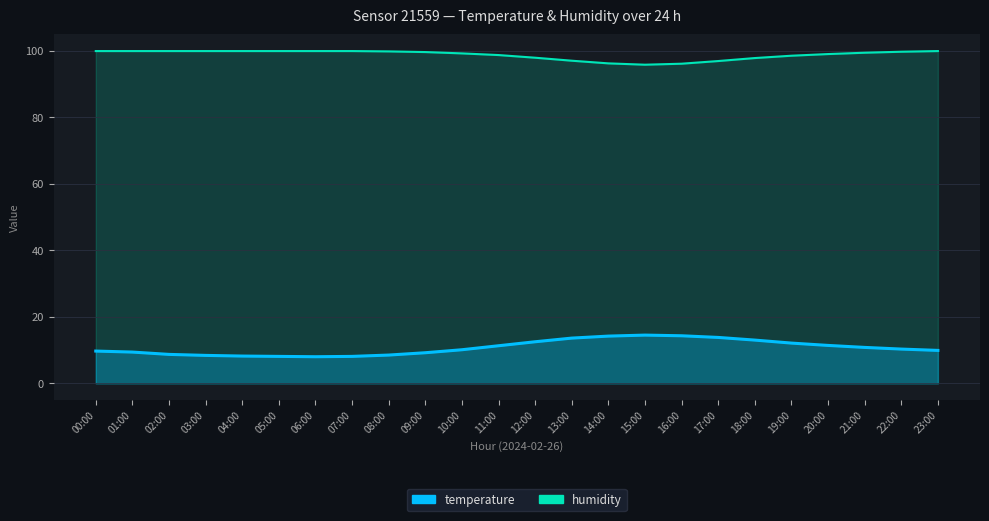

List the labels in order of humidity value, smallest first.

15:00, 16:00, 14:00, 17:00, 13:00, 18:00, 12:00, 19:00, 11:00, 20:00, 10:00, 21:00, 09:00, 22:00, 08:00, 00:00, 01:00, 02:00, 03:00, 04:00, 05:00, 06:00, 07:00, 23:00